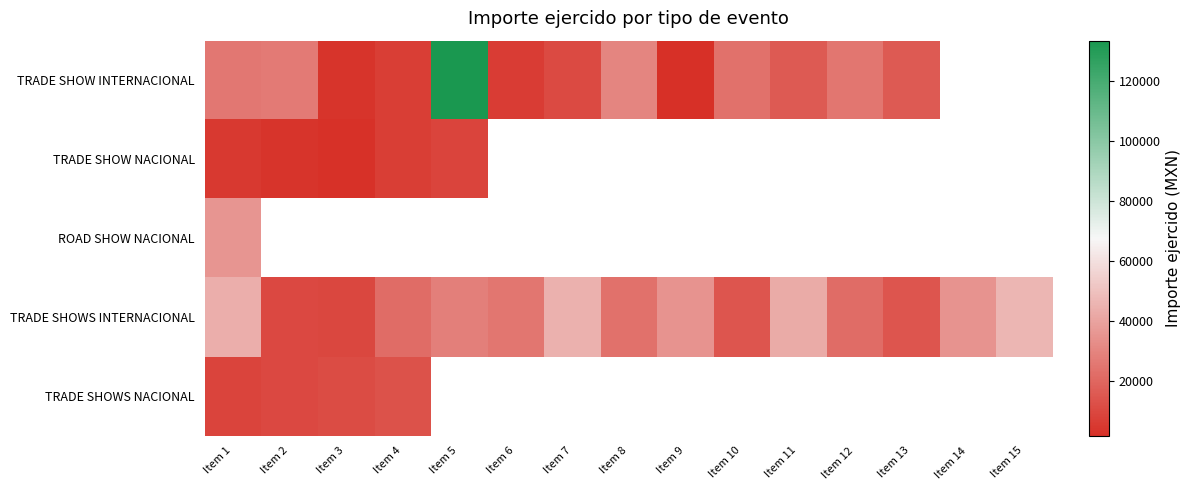

Which category has the lowest value in the TRADE SHOWS NACIONAL series?

Item 1